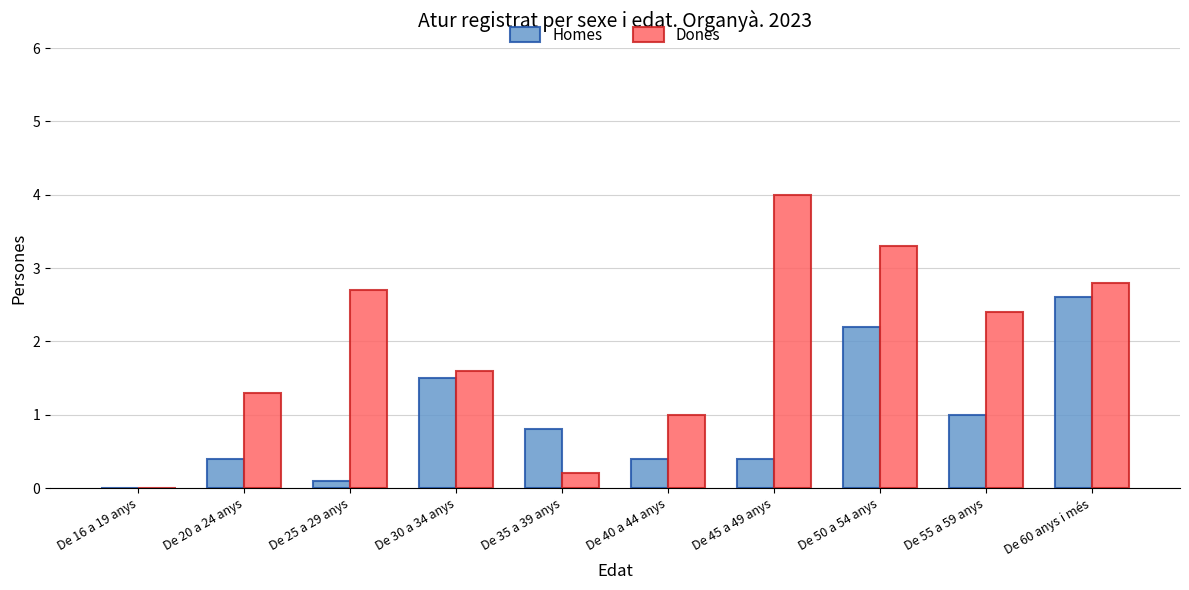

What is the sum of all Dones values?

19.3